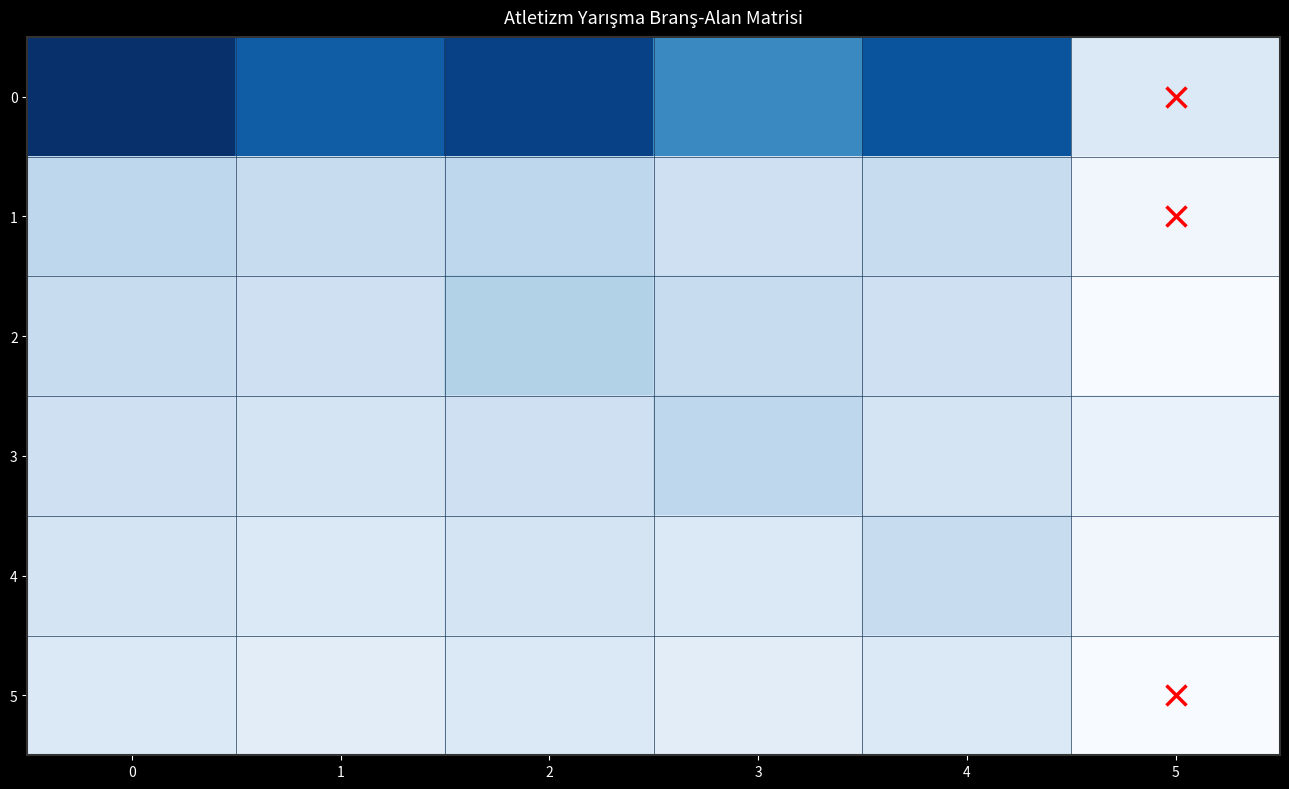

What is the total value across all series at 3?

53